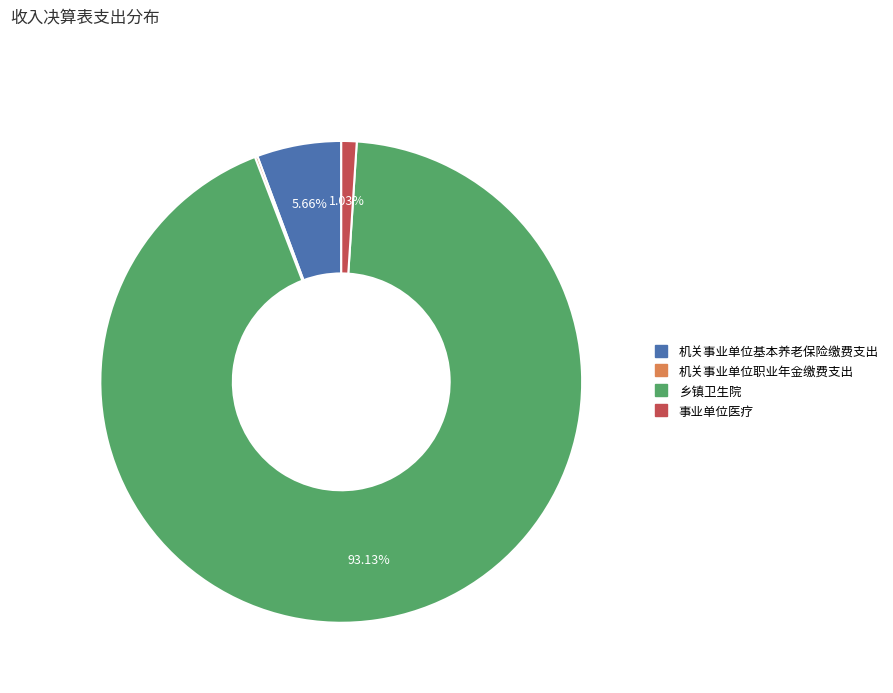

What portion of the pie excludes 乡镇卫生院?

6.9%